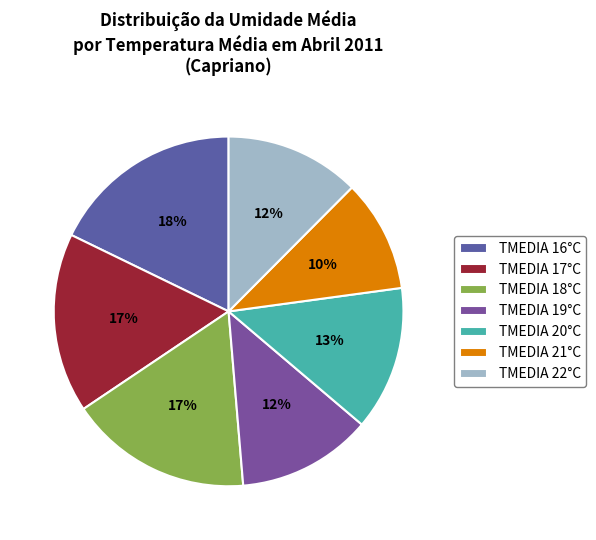

What is the smallest slice in the pie chart?

TMEDIA 21°C